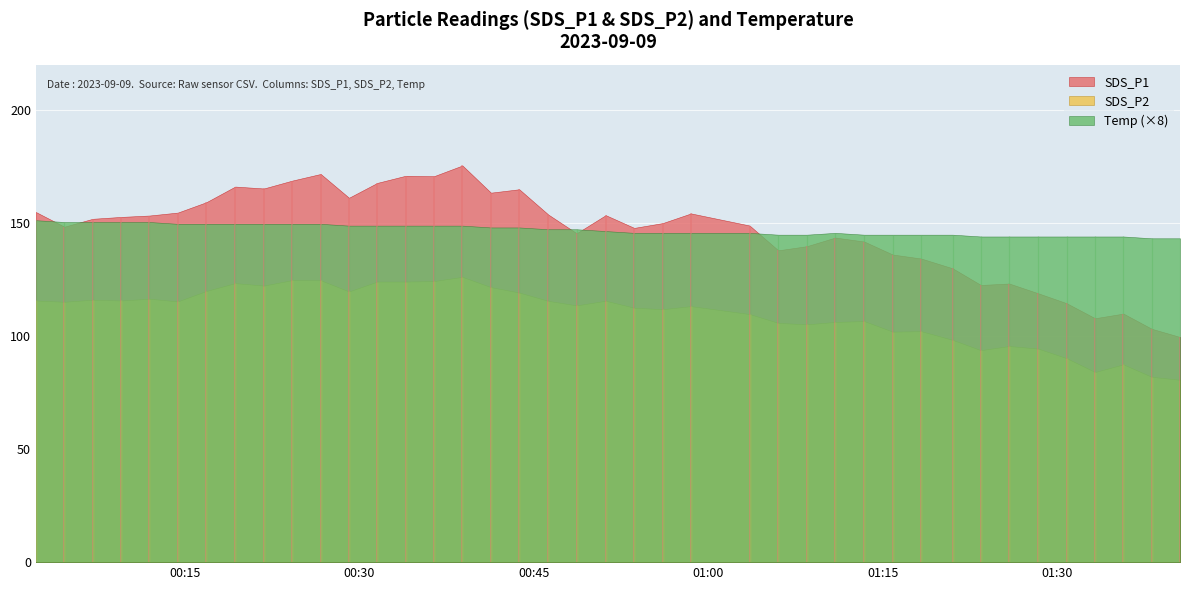

Is it true that SDS_P1 equals 154.6 at 5?

True